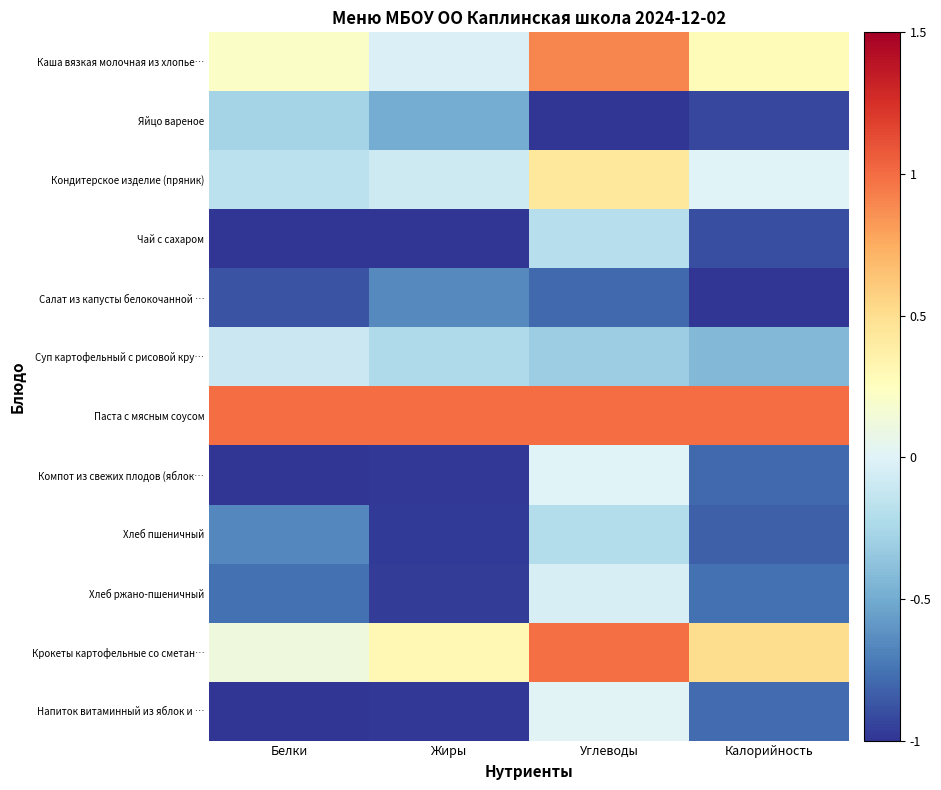

What is the maximum value shown in the chart?

1.0